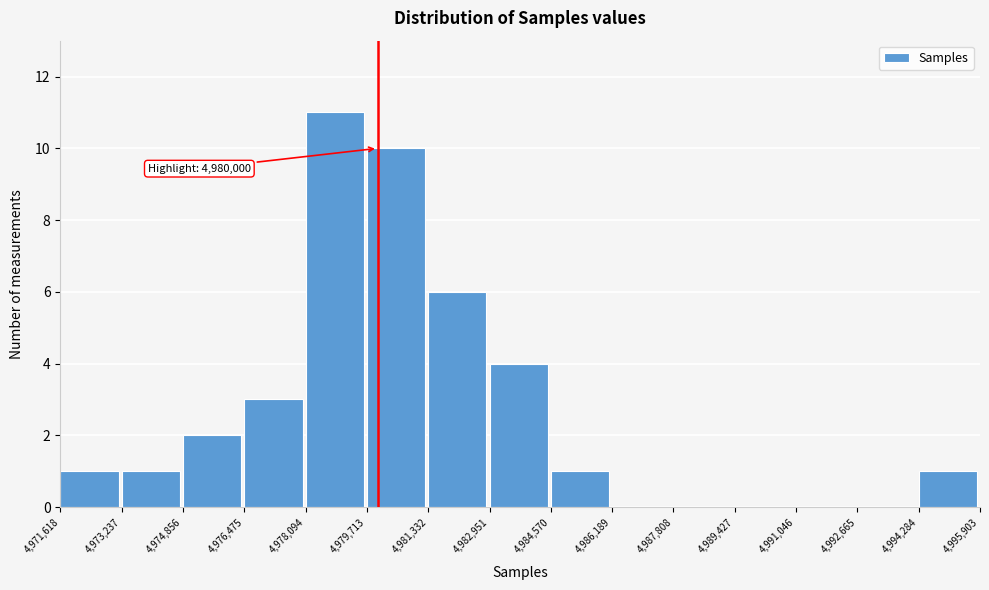

Which range on the x-axis has the tallest bar?

4,978,094 to 4,979,713